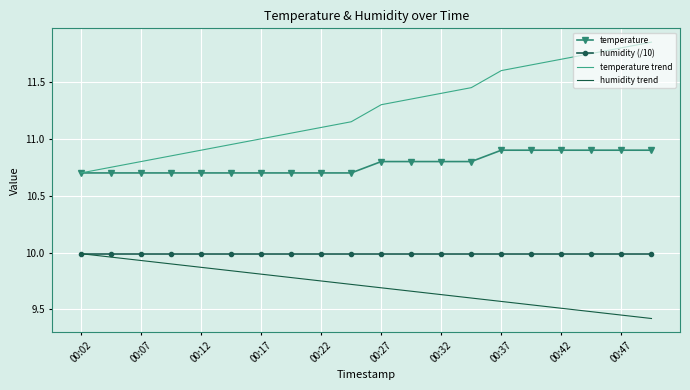

Which series has the largest total across all categories?

temperature trend